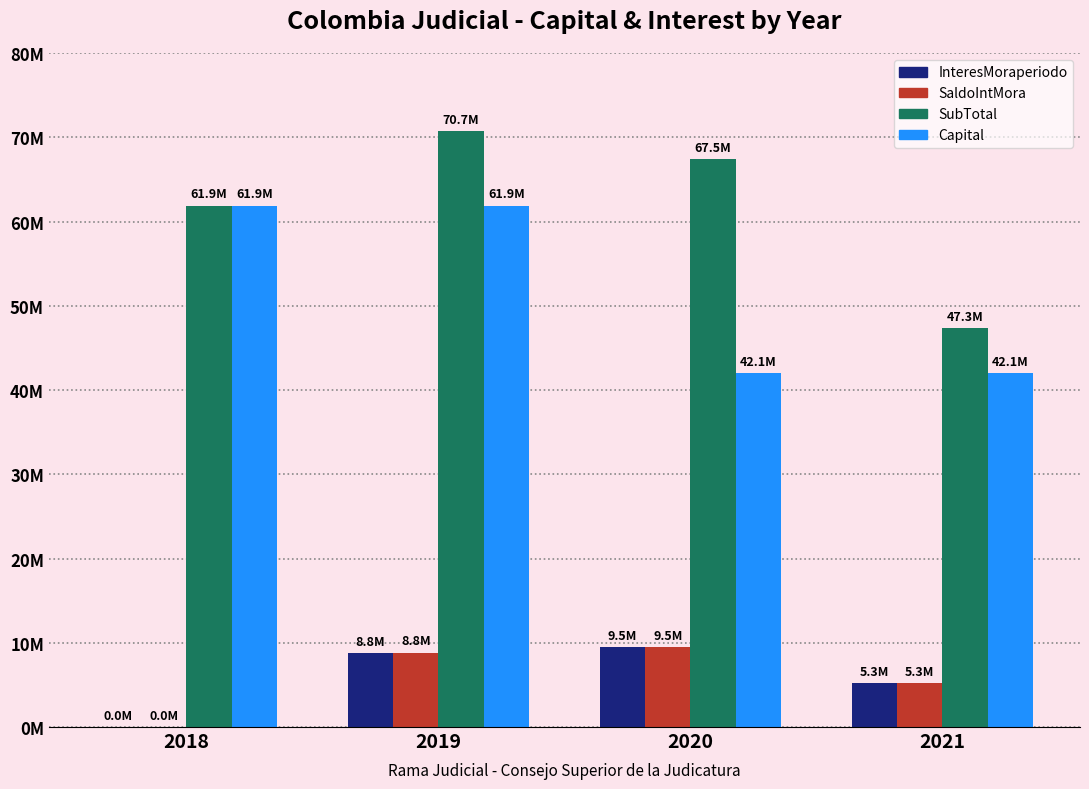

At which label is InteresMoraperiodo closest to 4742315?

2021